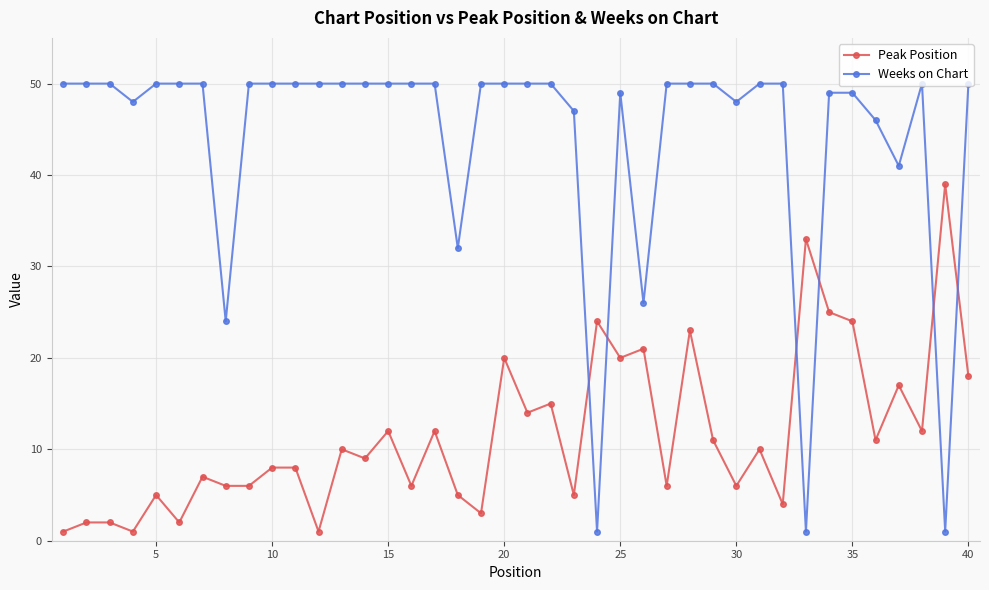

How many categories are shown in the chart?

40